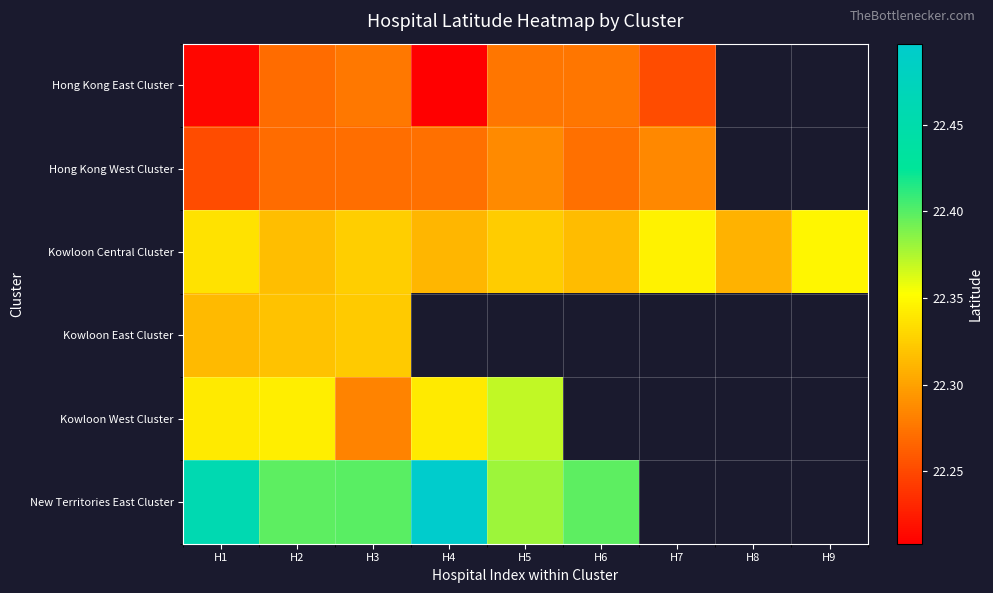

What is the difference between the maximum and minimum values in the Hong Kong East Cluster series?

0.1